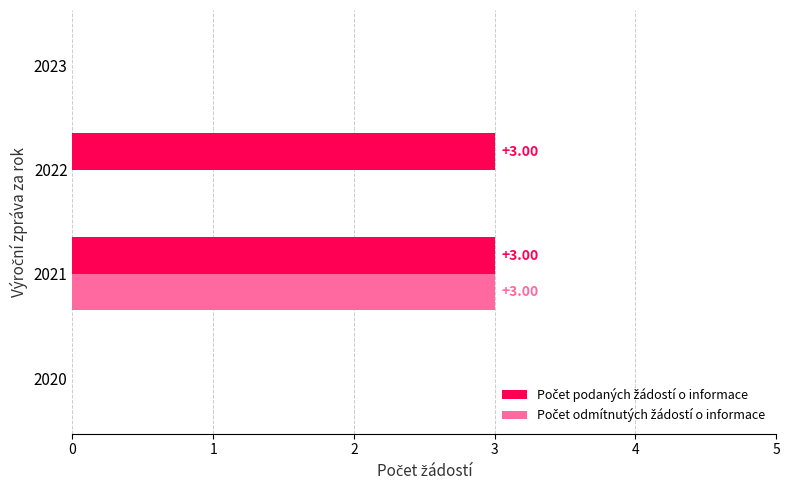

At which category is the sum across all series the highest?

2021